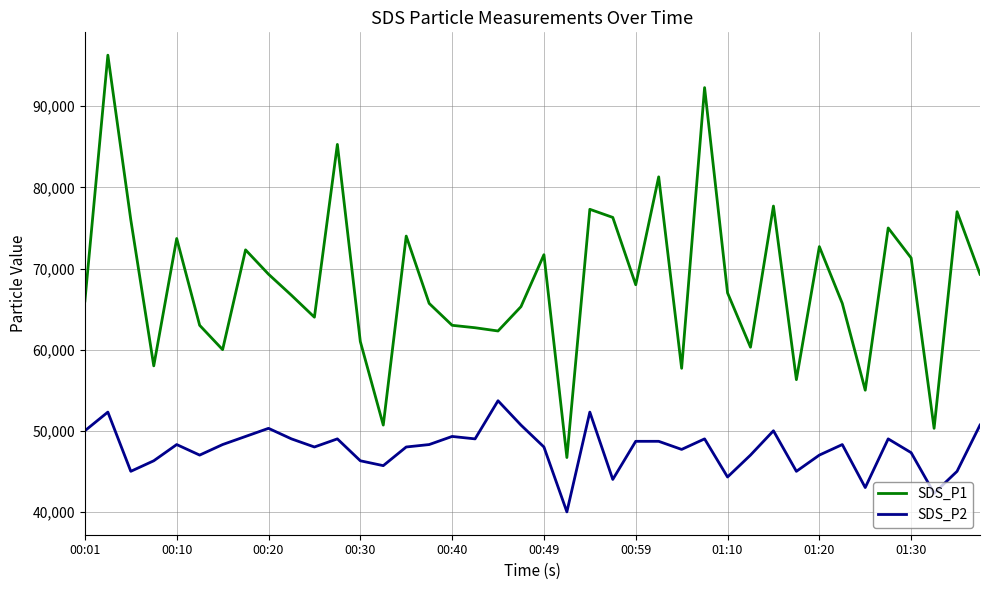

Rank the series by their average value, from lowest to highest.

SDS_P2, SDS_P1